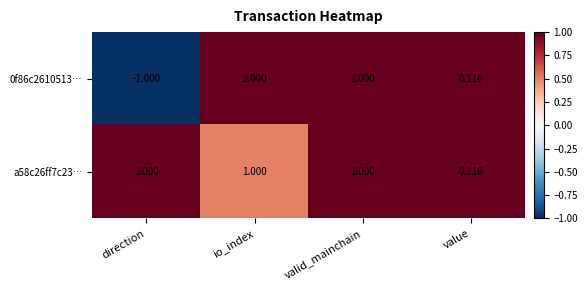

Which category has the lowest value in the a58c26ff7c23… series?

value